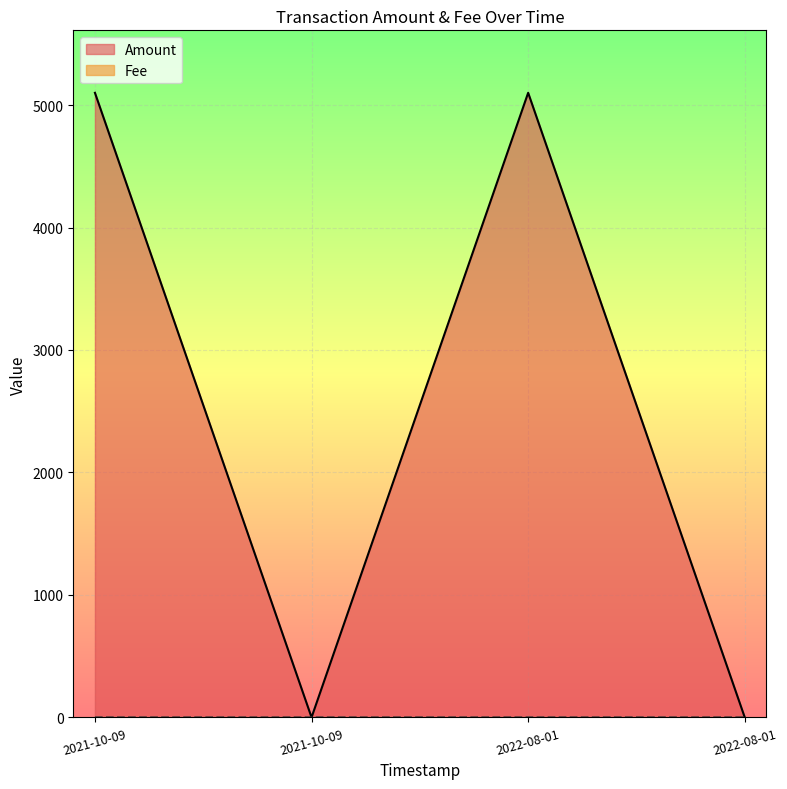

Rank the series by their average value, from highest to lowest.

Amount, Fee